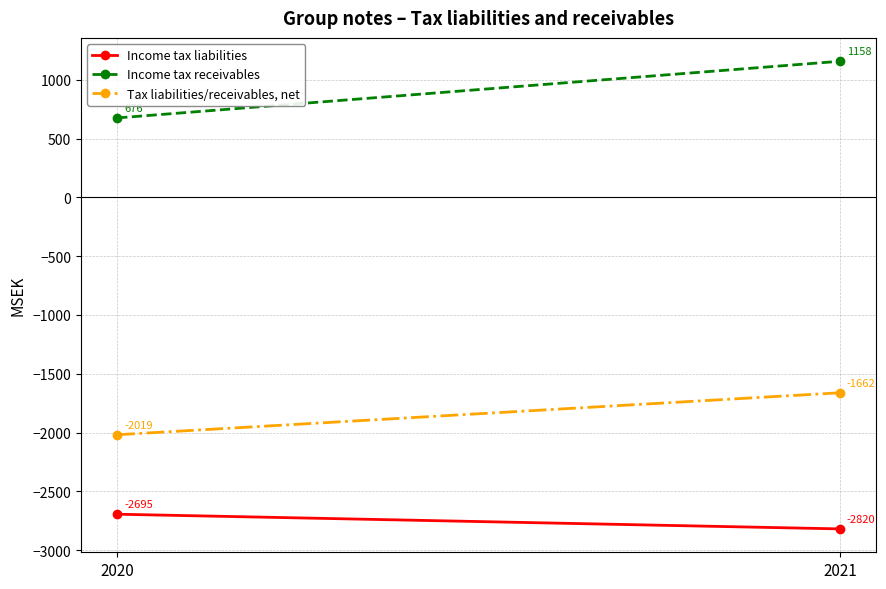

What value does the Tax liabilities/receivables, net series have at 2020, to the nearest 5?

-2020